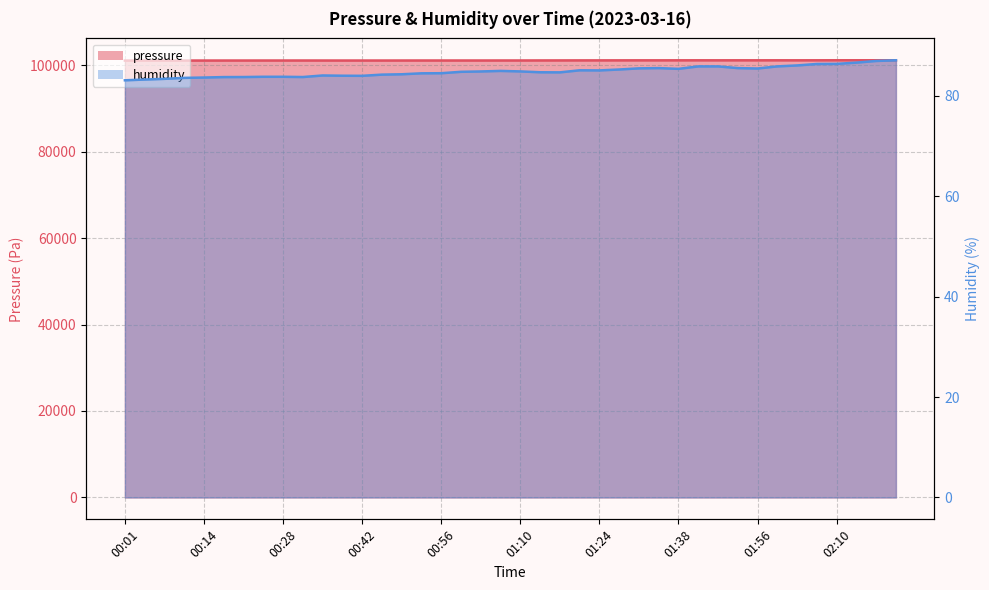

Rank the series by their average value, from lowest to highest.

humidity, pressure